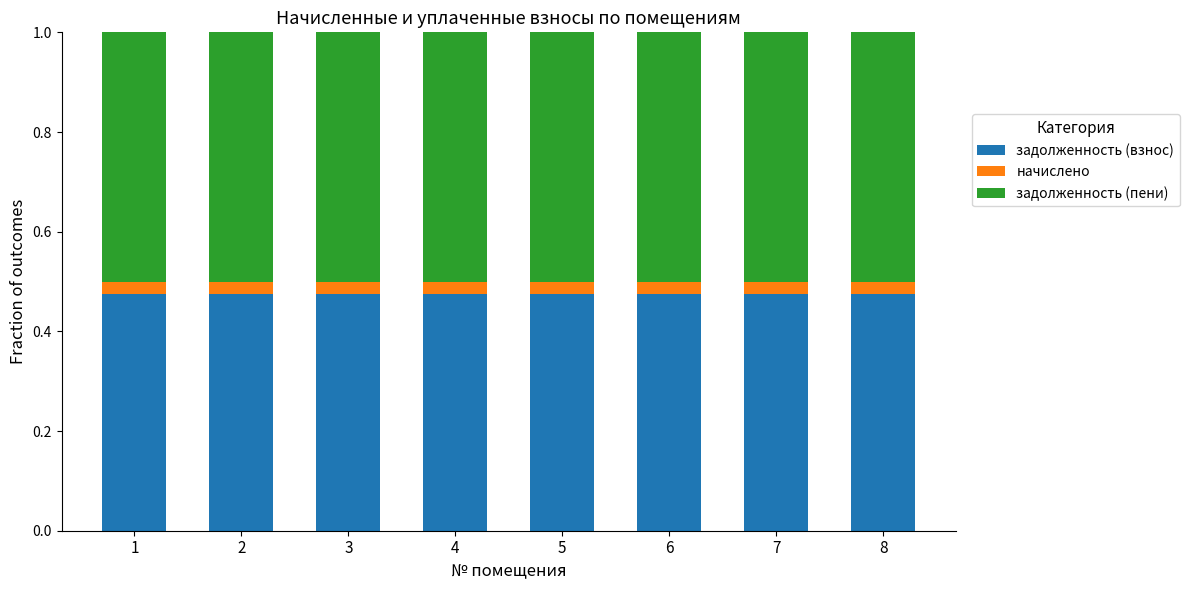

What is the total value across all series at 1?

1.0